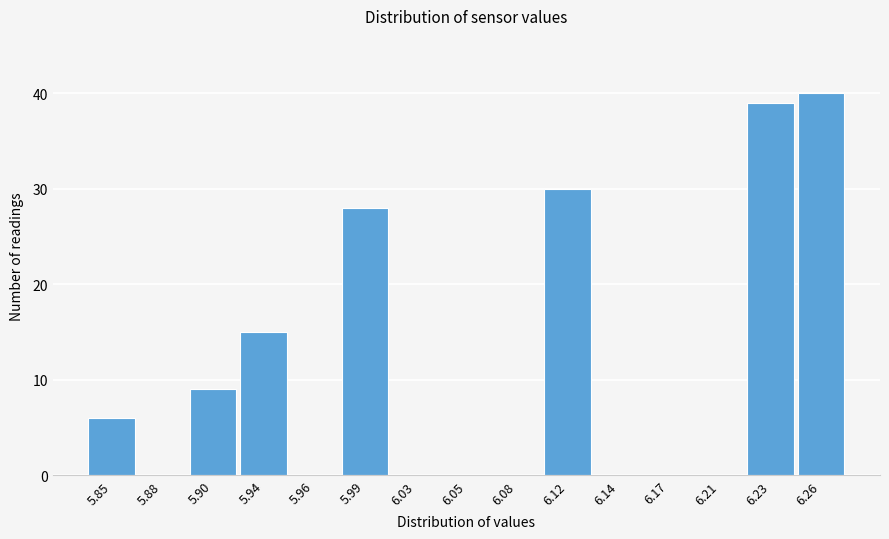

Reading left to right, list all the values displayed in this chart.

5.85=6	5.88=0	5.90=9	5.94=15	5.96=0	5.99=28	6.03=0	6.05=0	6.08=0	6.12=30	6.14=0	6.17=0	6.21=0	6.23=39	6.26=40